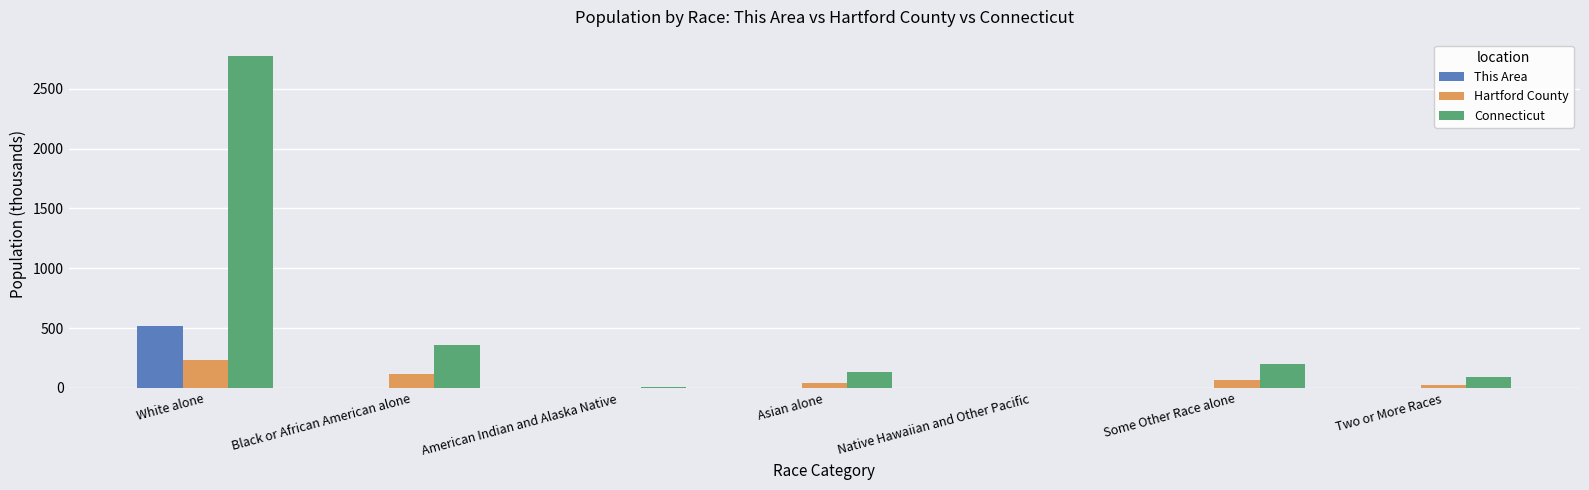

What is the highest value of the Connecticut series?

2772.4